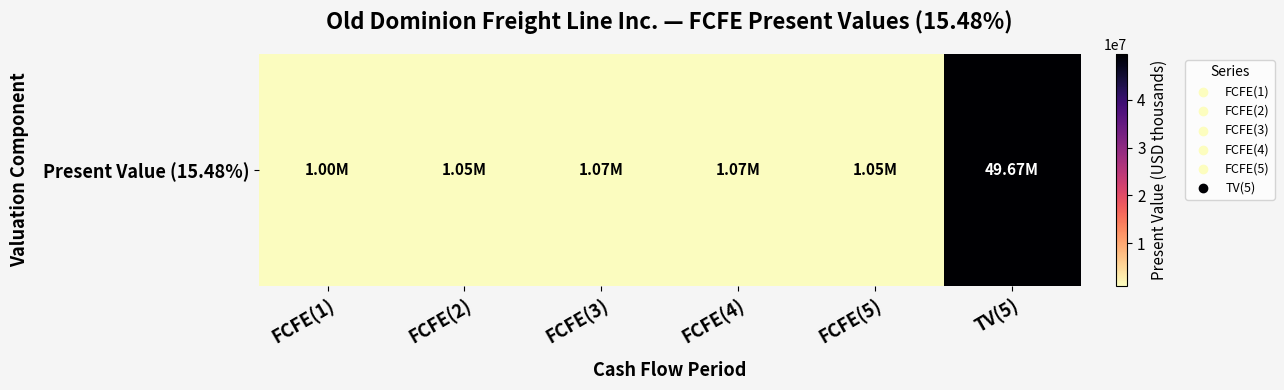

Which category has the highest value across all series?

TV(5)